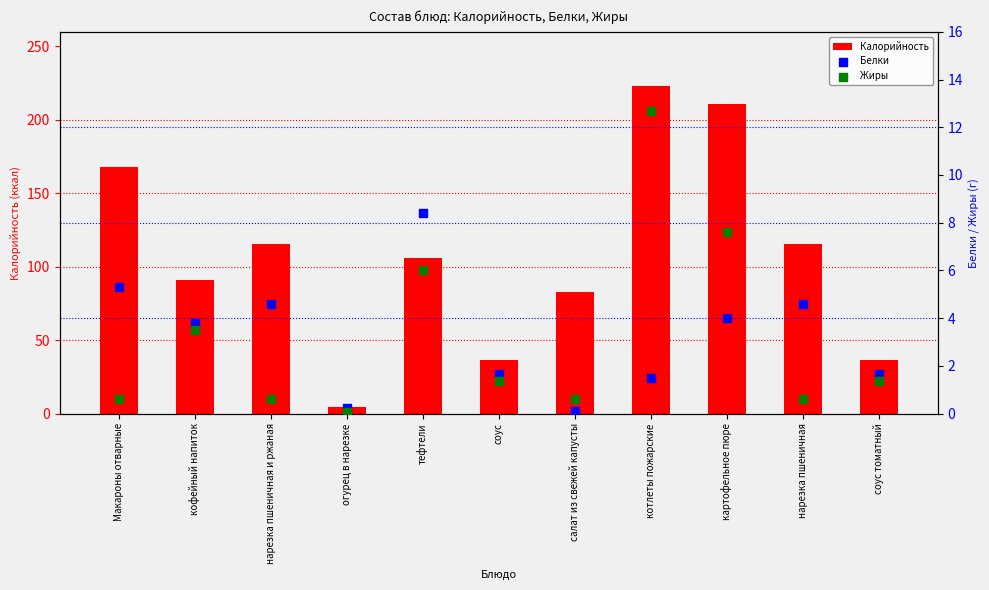

What are all the series names shown in the legend?

Калорийность, Белки, Жиры